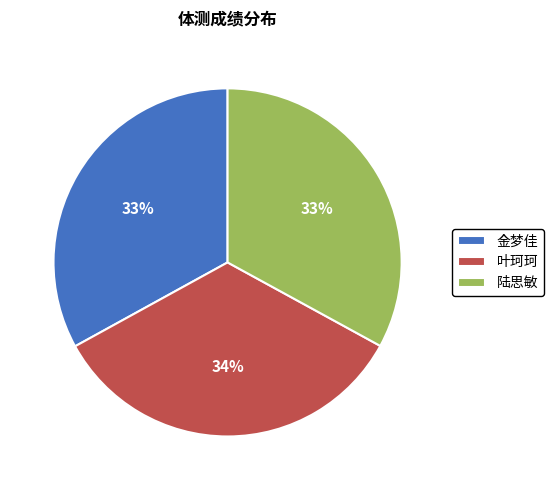

To the nearest percent, what portion does 叶珂珂 represent?

34%